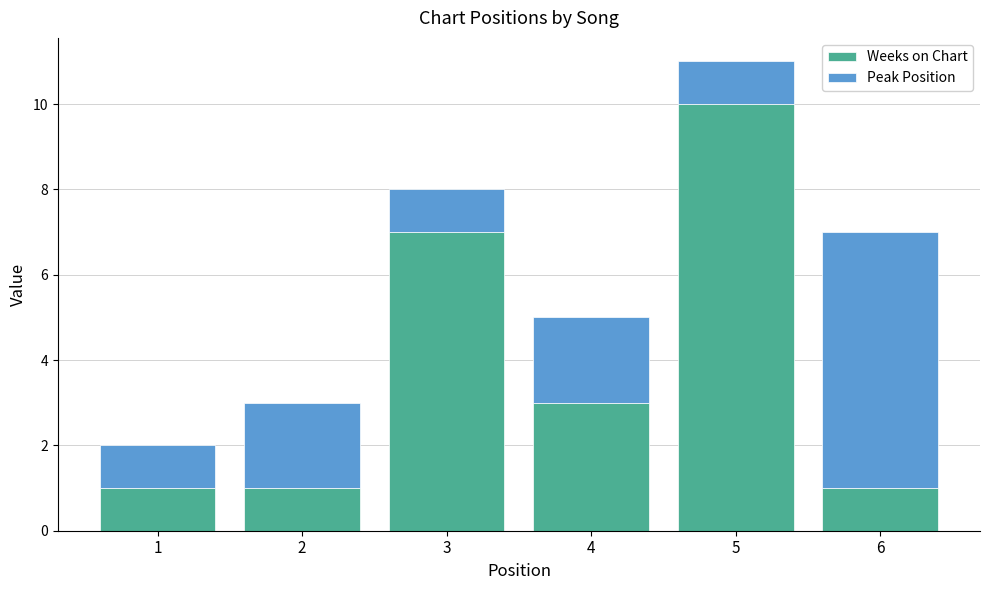

Which category has the highest value in the Weeks on Chart series?

5